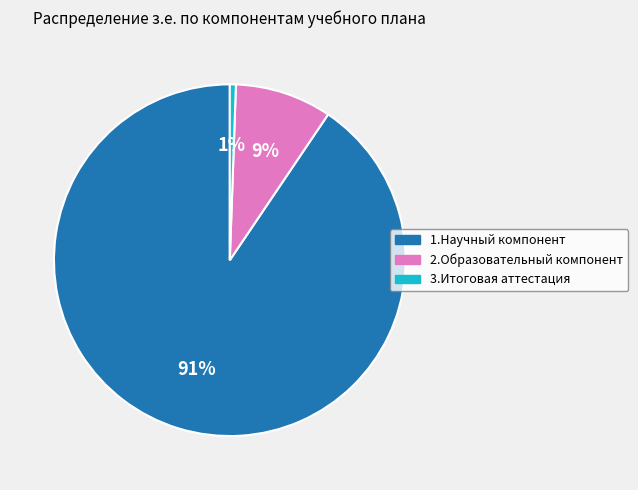

Which slice is the smallest?

3.Итоговая аттестация